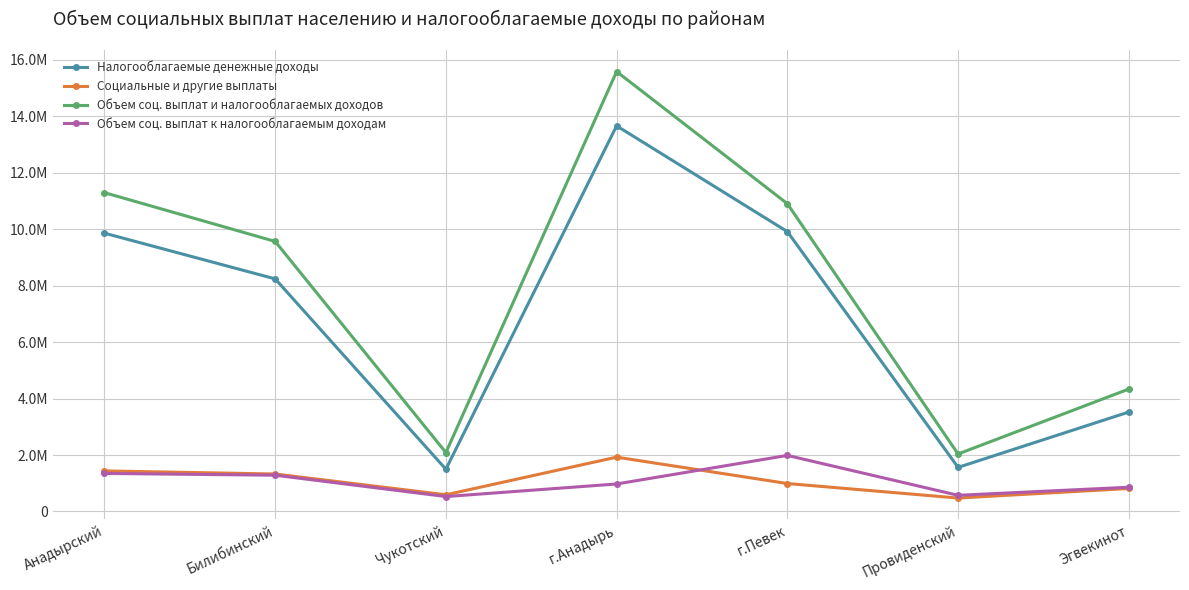

Rank the series at Чукотский from highest to lowest value.

Объем соц. выплат и налогооблагаемых доходов, Налогооблагаемые денежные доходы, Социальные и другие выплаты, Объем соц. выплат к налогооблагаемым доходам